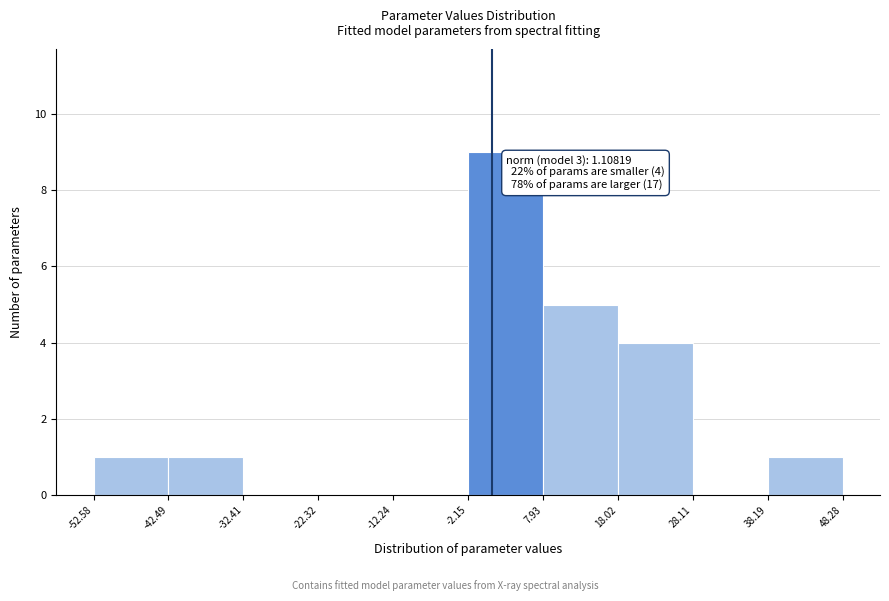

Over which range of the x-axis is the bar tallest?

-2.15 to 7.93